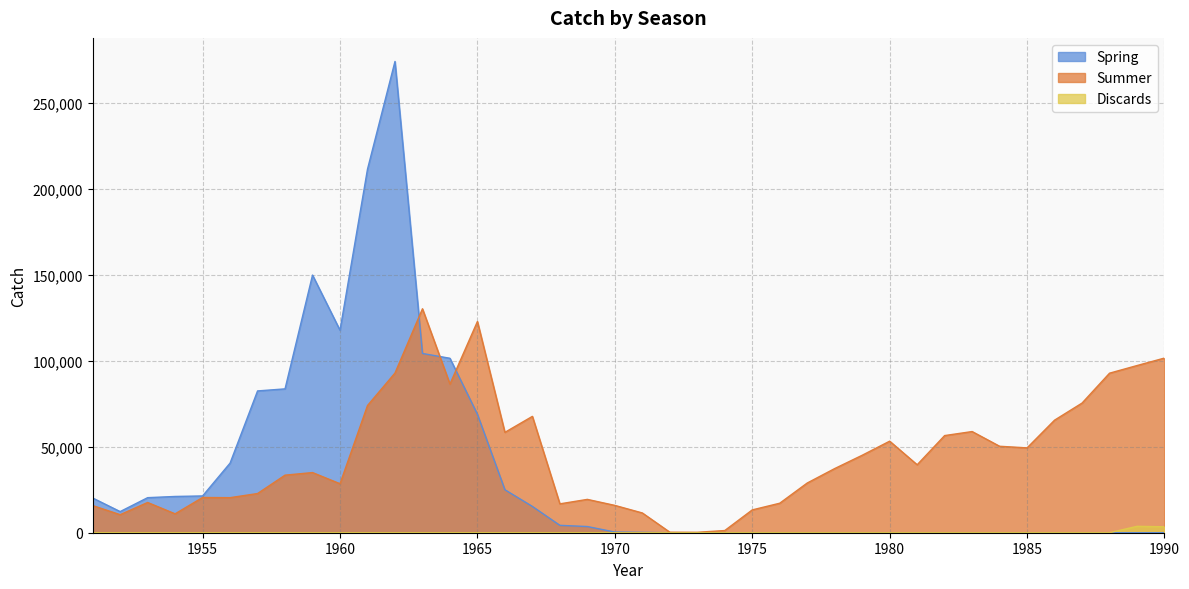

What are all the series names shown in the legend?

Spring, Summer, Discards